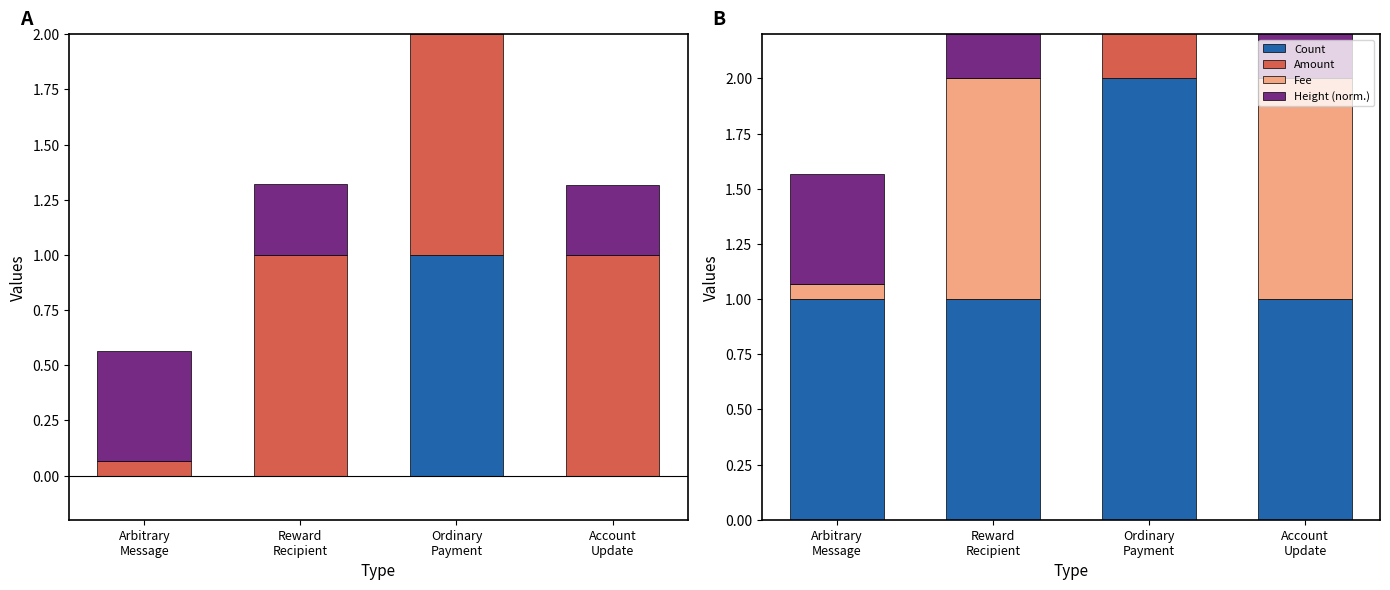

What is the label of the 4th bar from the right?

Arbitrary
Message